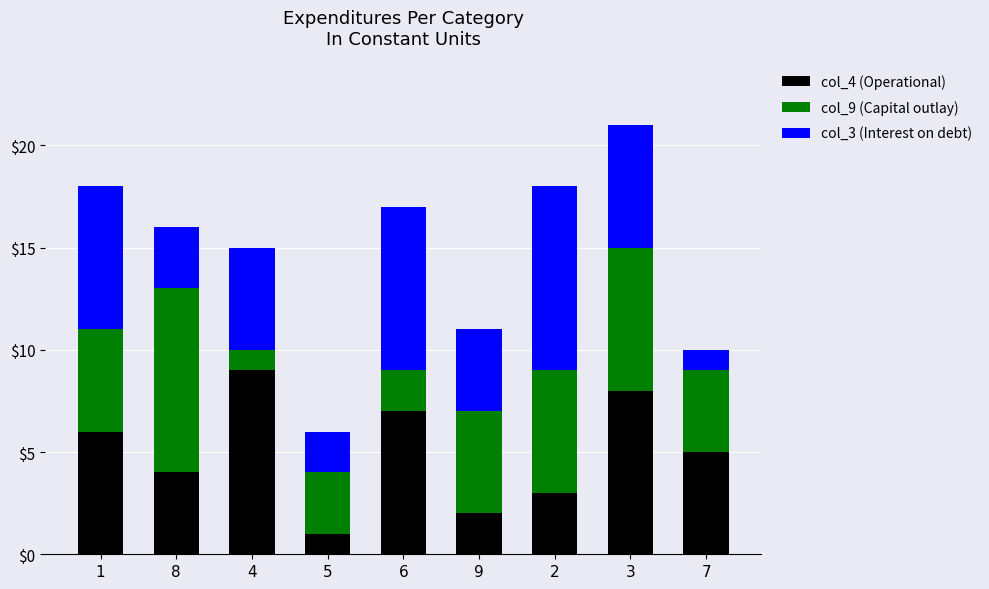

Reading left to right, what are the values for col_4 (Operational)?

1=6	8=4	4=9	5=1	6=7	9=2	2=3	3=8	7=5